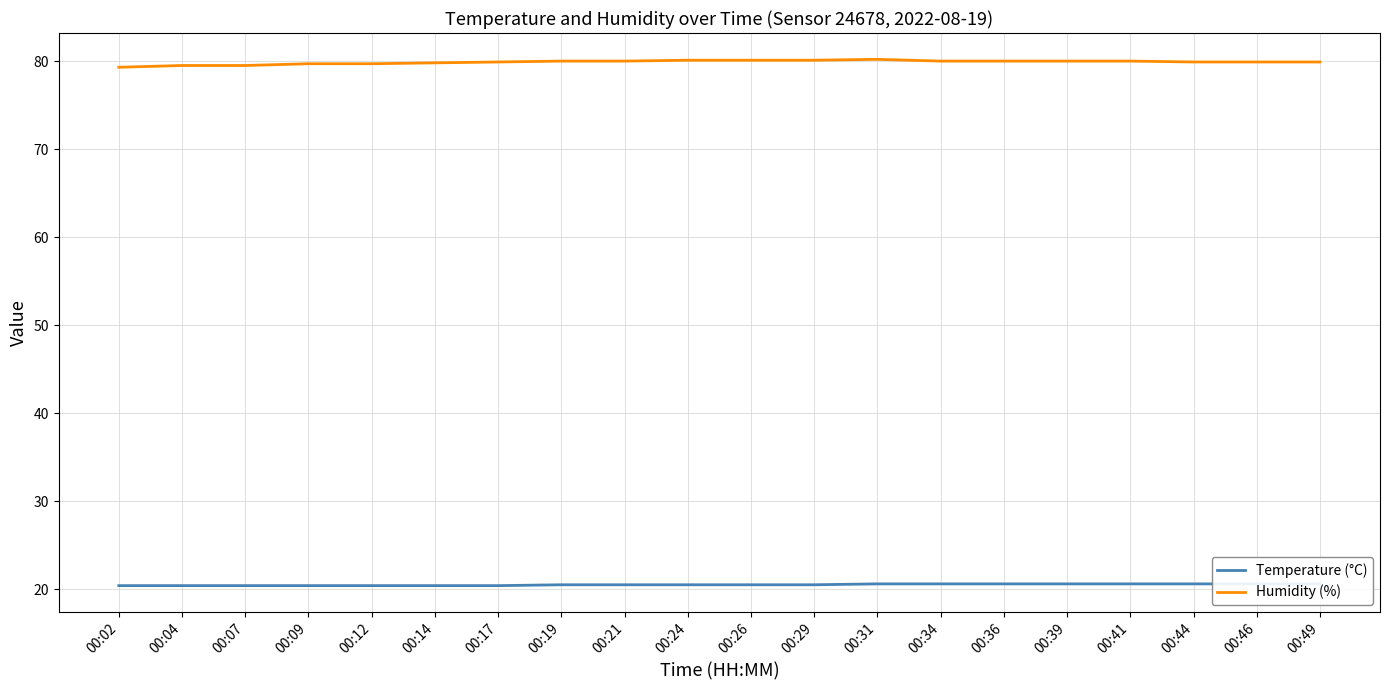

Is this an area chart (filled region under the line)?

No